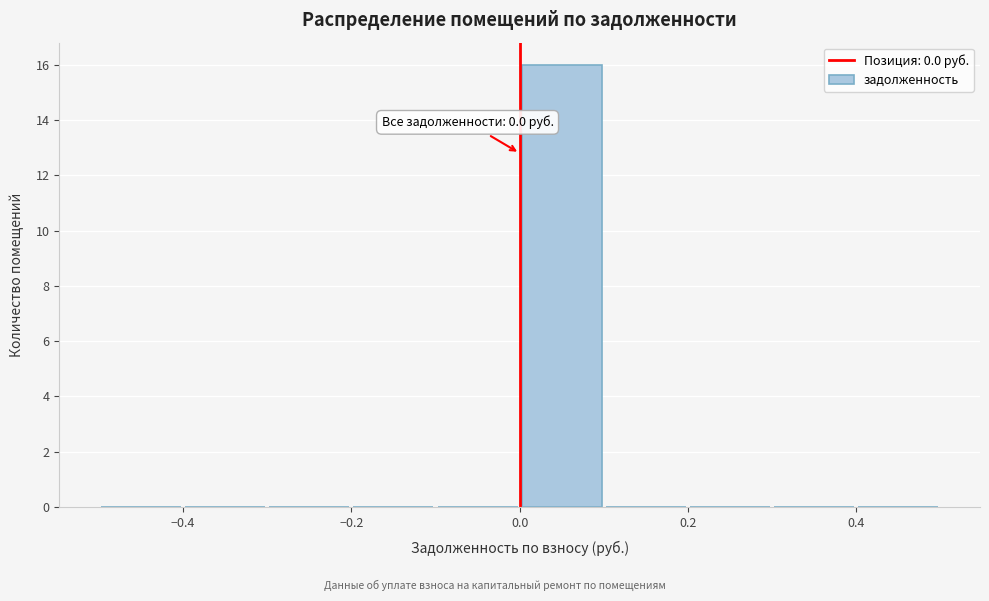

Over which range of the x-axis is the bar tallest?

0.0 to 0.1